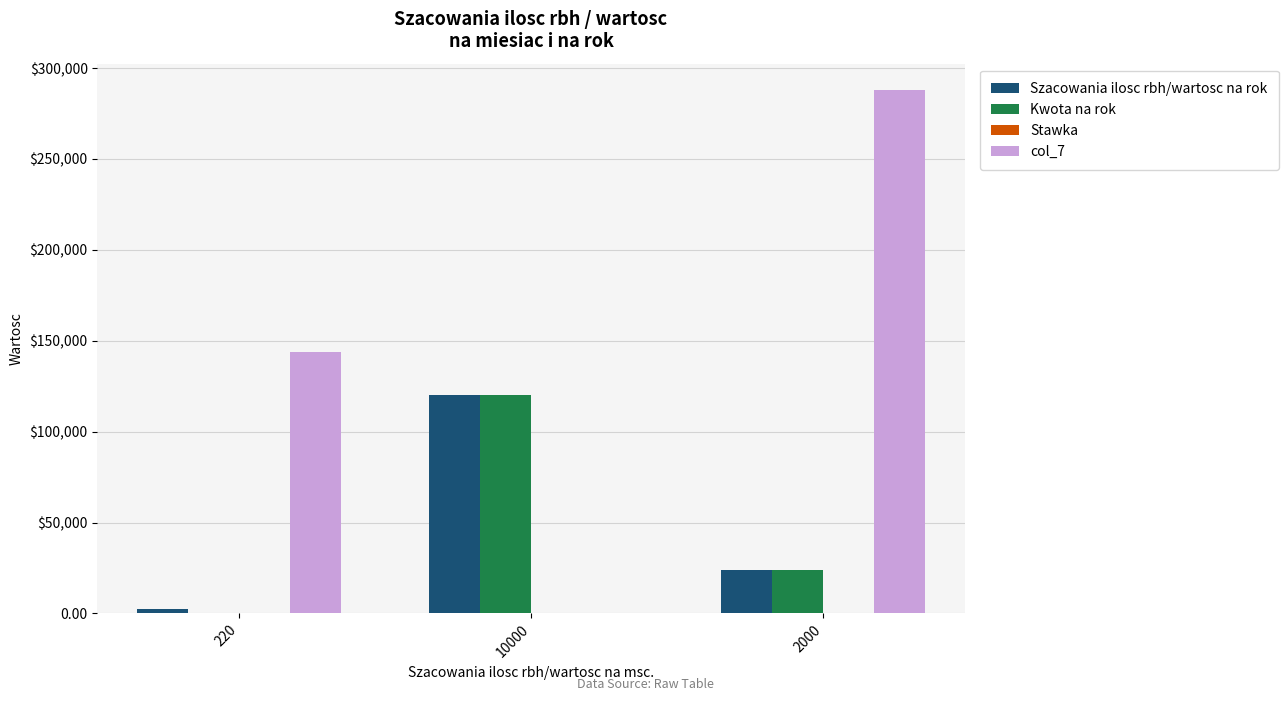

What is the label of the 1st bar from the left?

220